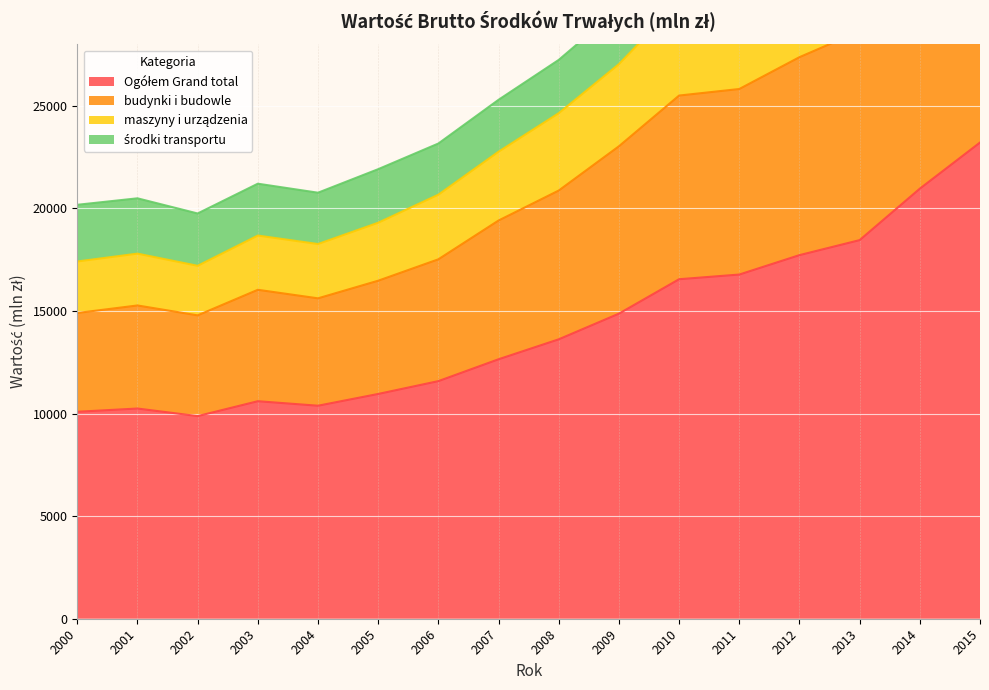

At which category is the sum across all series the highest?

2015